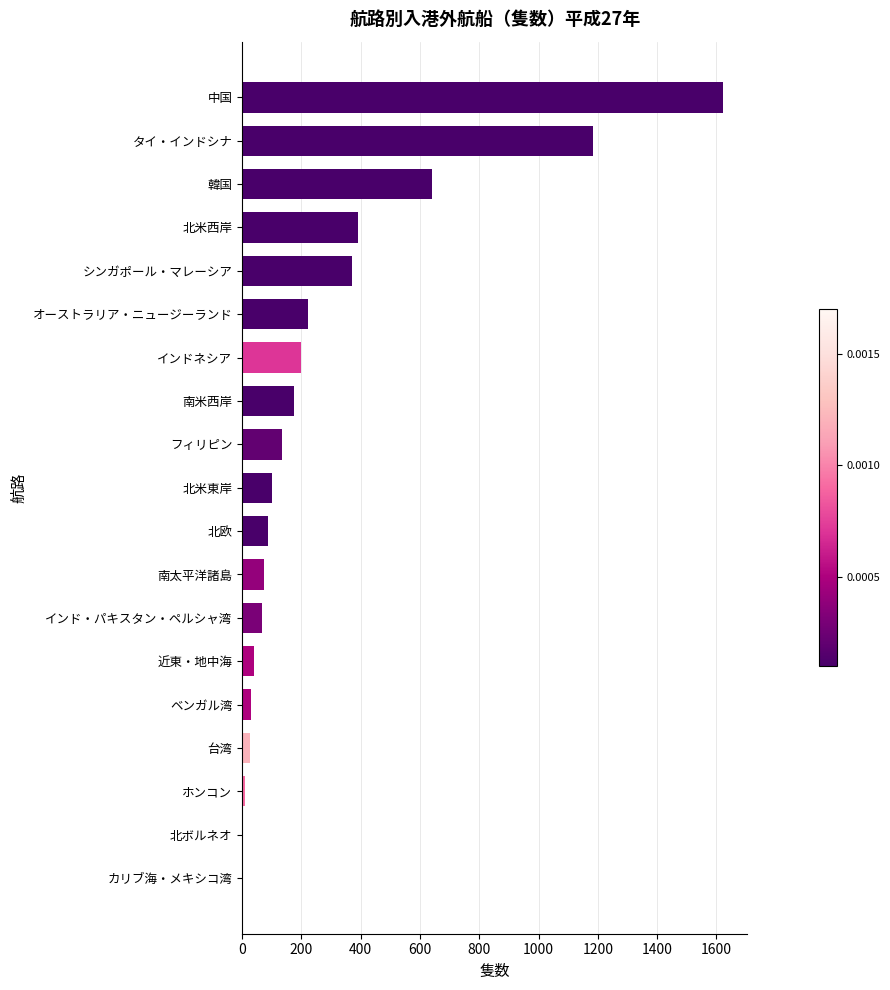

At which label is the value closest to 813?

韓国